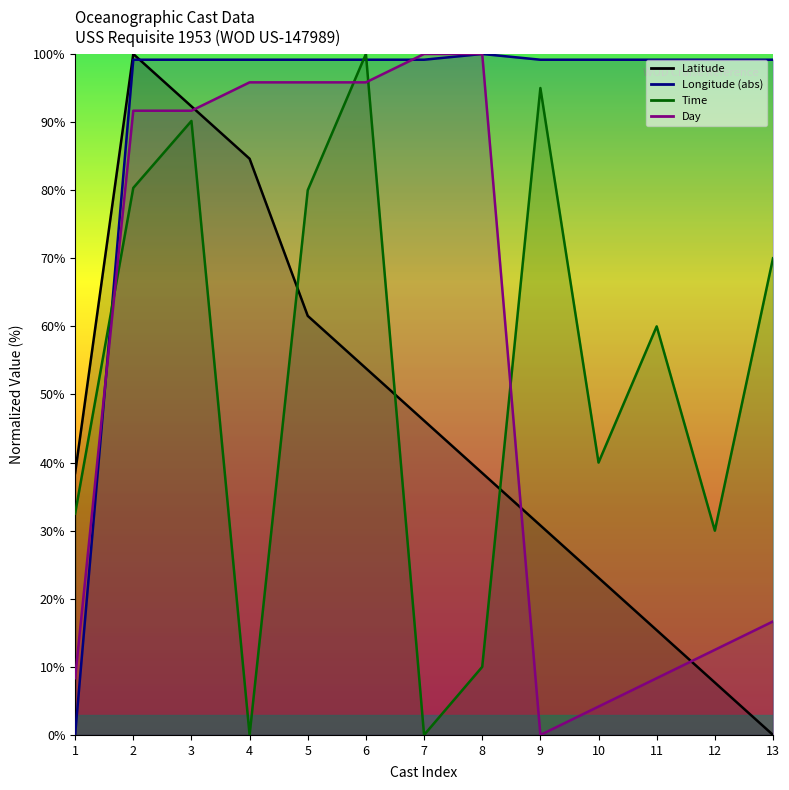

At which category is the sum across all series the highest?

3